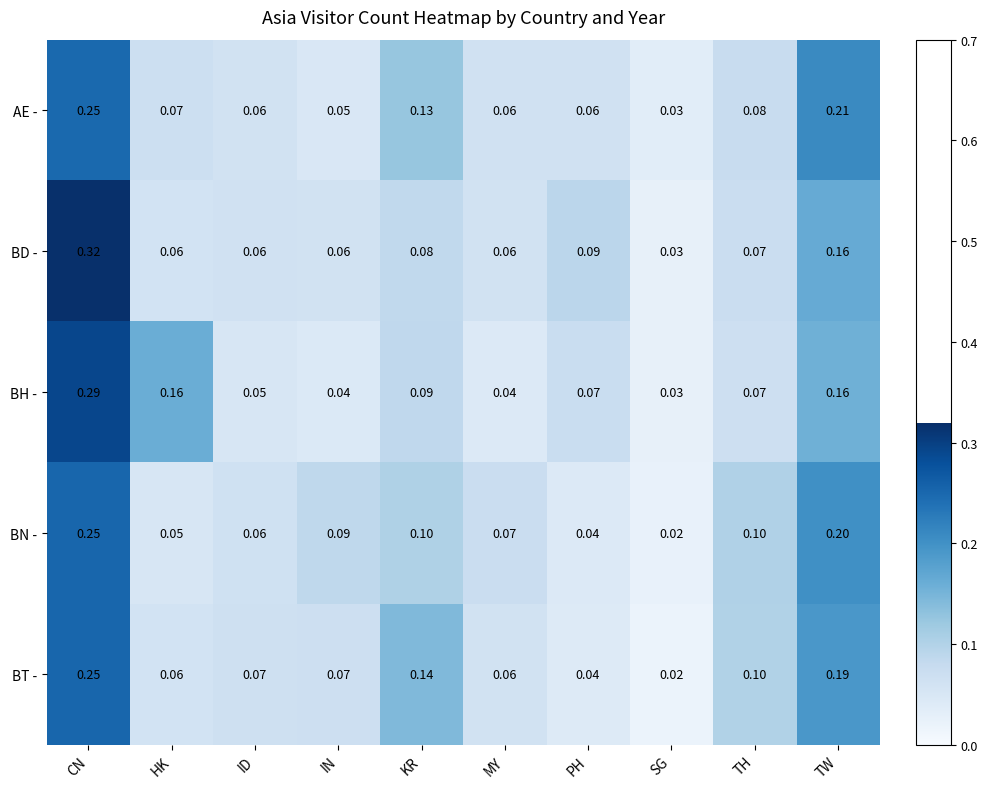

Which category has the lowest value in the AE - series?

SG